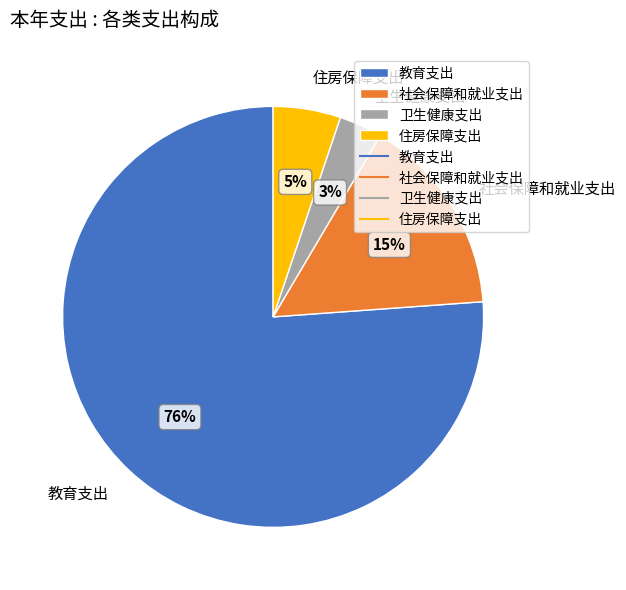

Rank the categories by value from lowest to highest.

卫生健康支出, 住房保障支出, 社会保障和就业支出, 教育支出